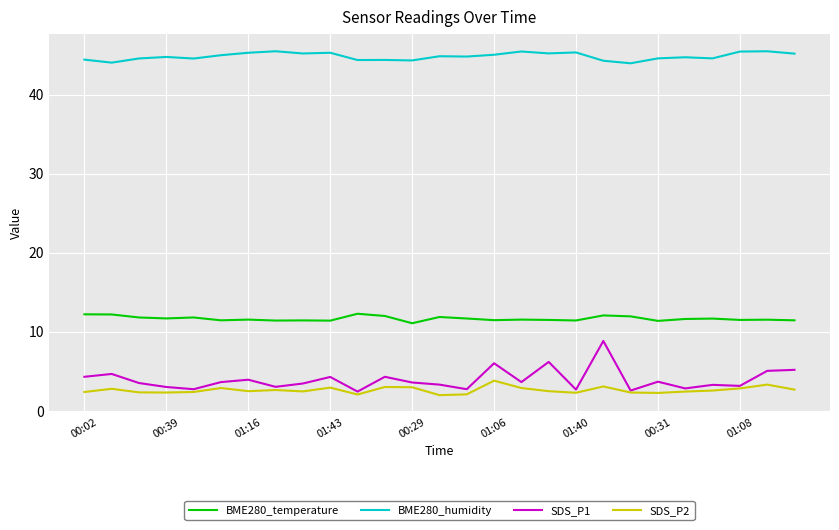

What is the difference between the maximum and second lowest values in the SDS_P1 series?

6.3